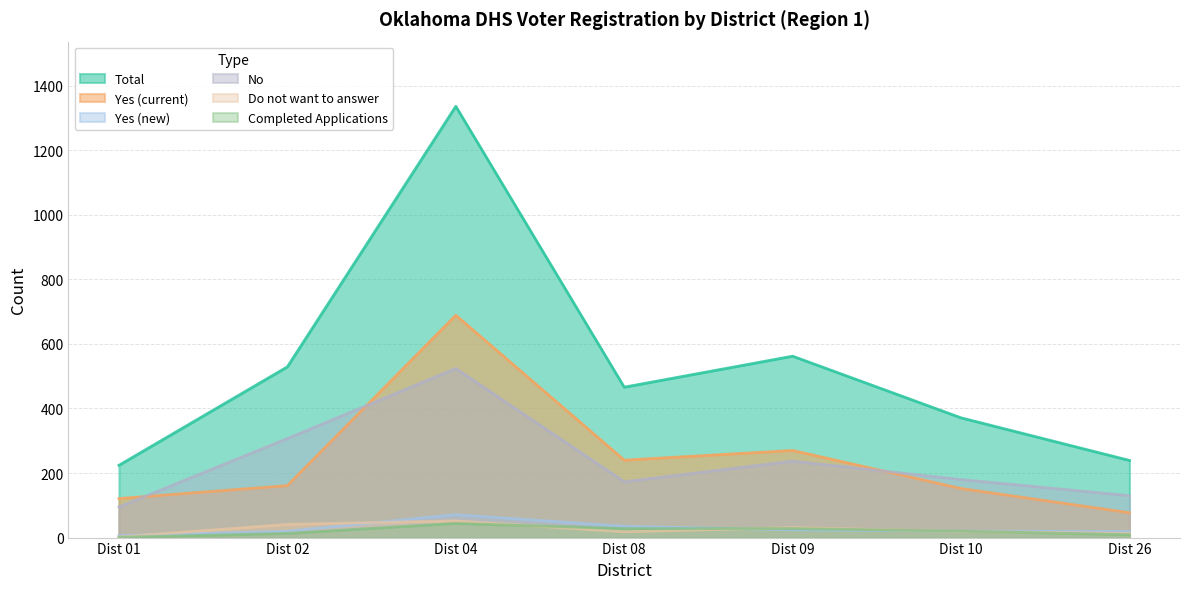

What is the spread (max minus min) of values at Dist 08?

448